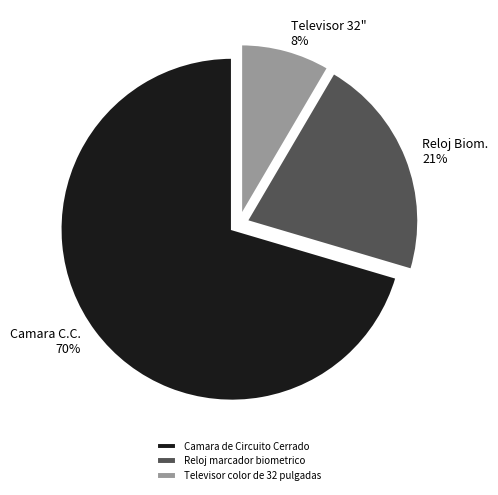

Does any single category account for the majority?

Yes